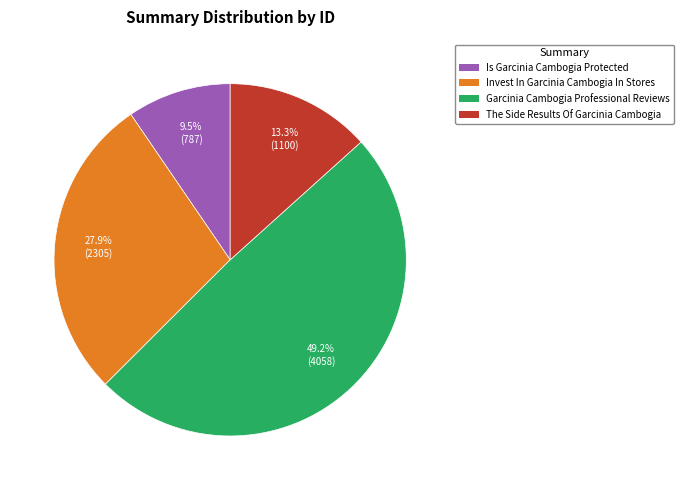

Which slice is the smallest?

Is Garcinia Cambogia Protected